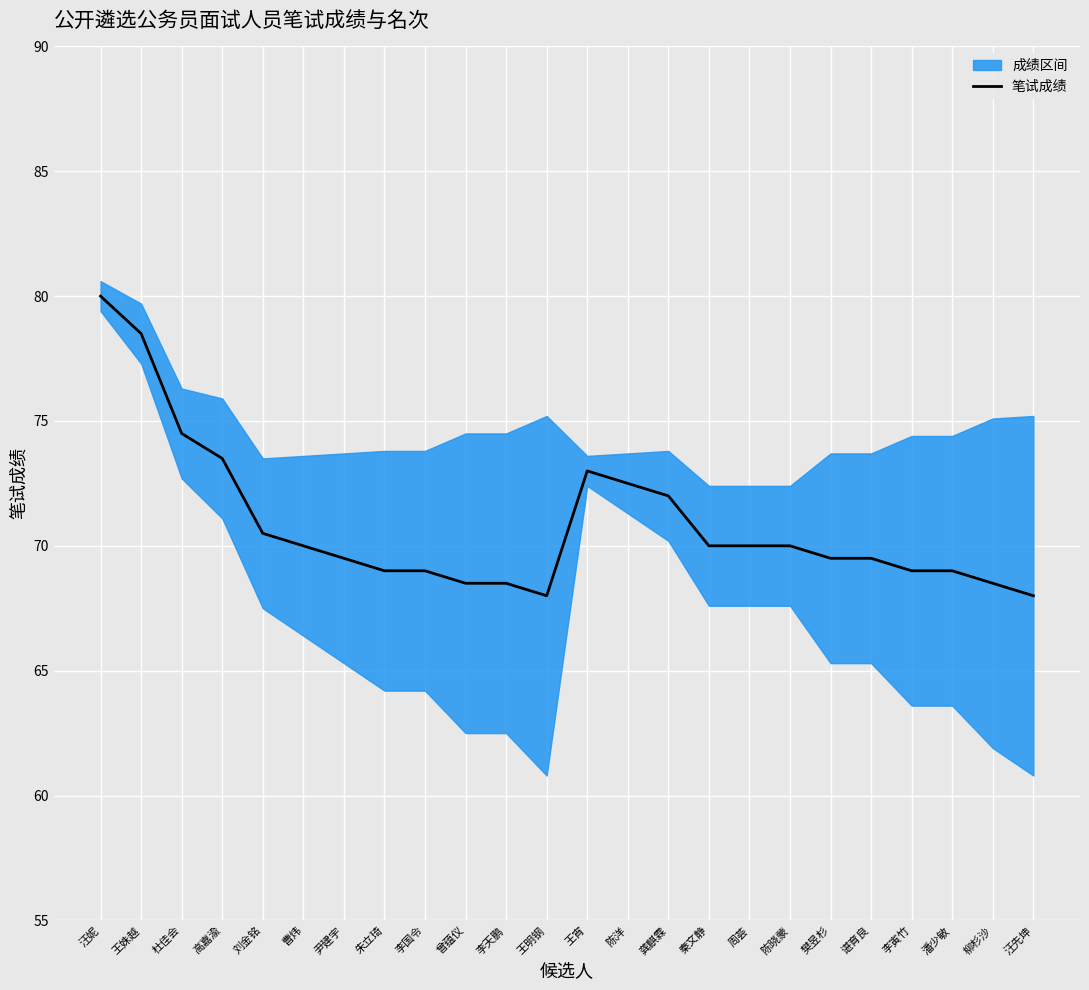

What is the sum of the values at 秦文静 and 樊昱杉?

139.5